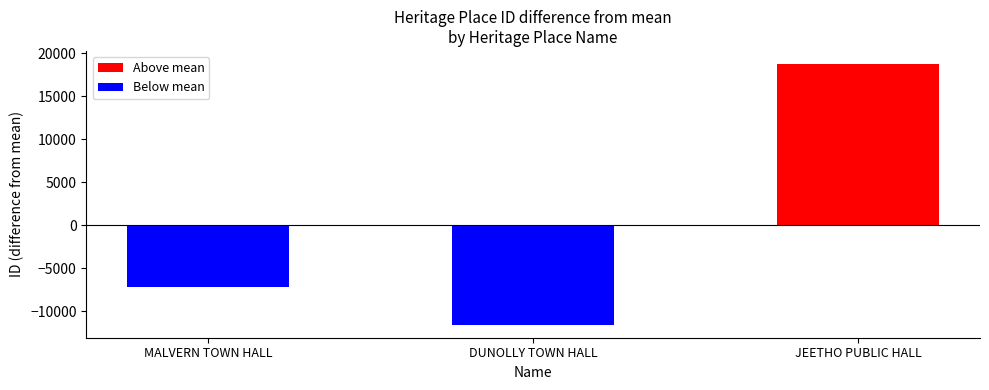

Which series has the largest range (max minus min)?

Above mean